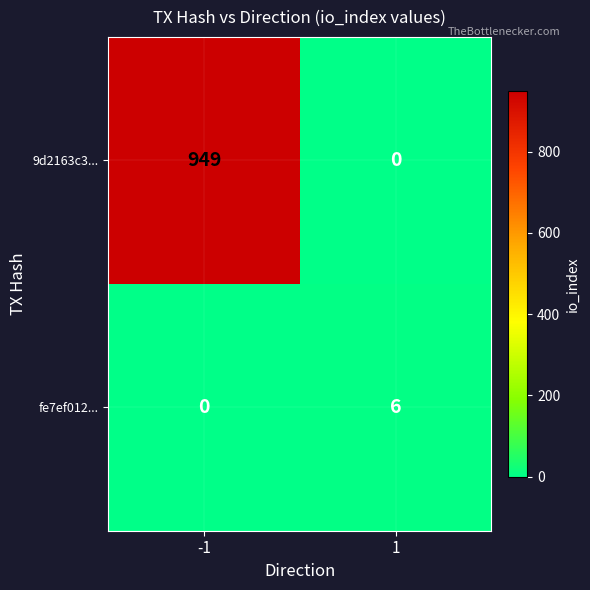

What is the difference between the highest and lowest values at 1?

6